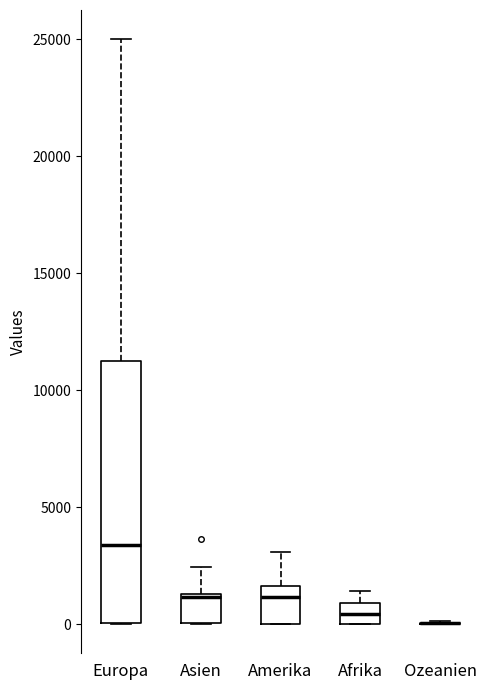

Comparing the boxes themselves (not the whiskers), which one is the tallest?

Europa